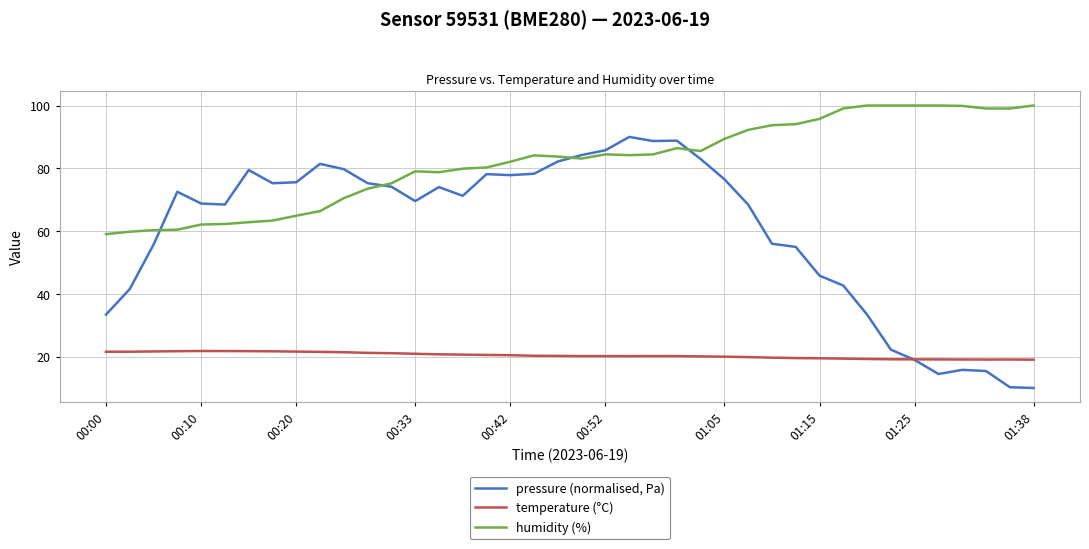

True or false: humidity (%) and temperature (°C) intersect in this chart.

False